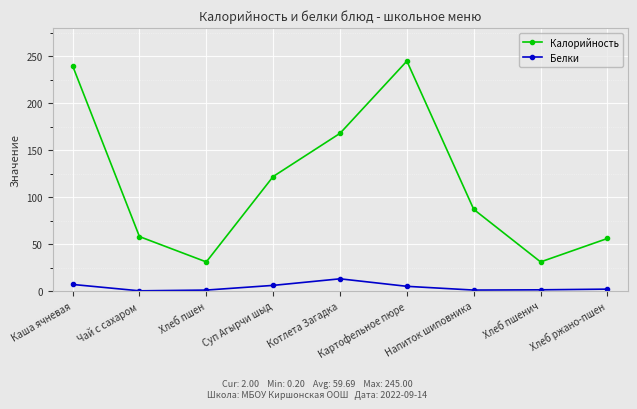

What is the label of the 5th point from the left?

Котлета Загадка